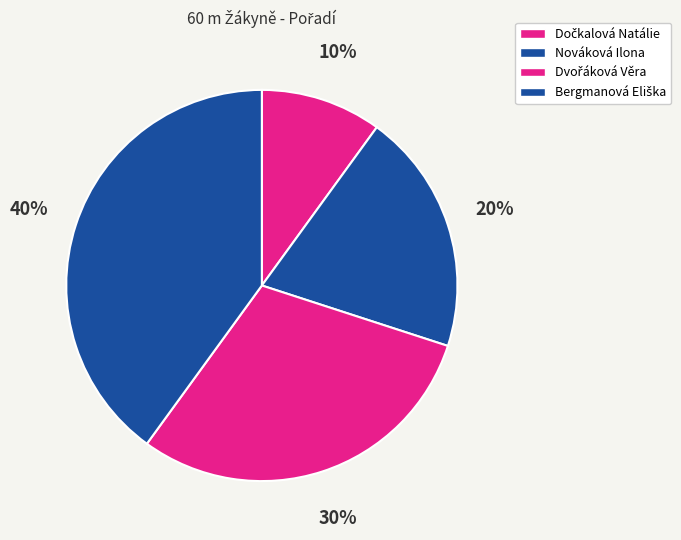

Is it true that Dvořáková Věra is 21% of the pie?

False